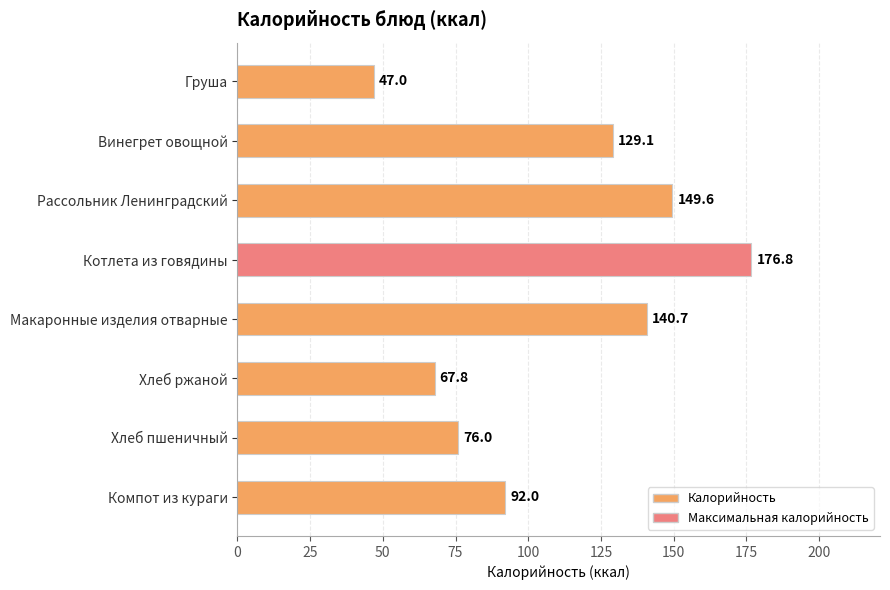

At which label is the value closest to 111?

Винегрет овощной